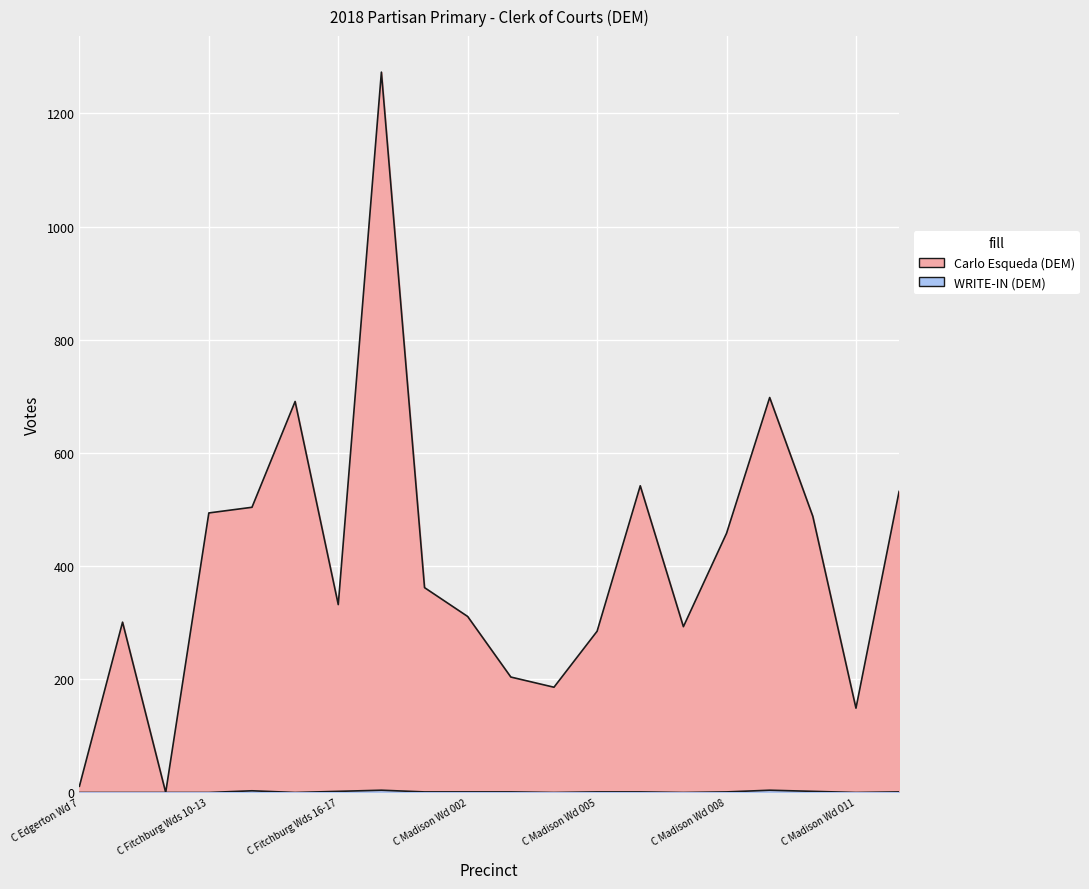

Is the value of Carlo Esqueda (DEM) at C Madison Wd 003 greater than the value of WRITE-IN (DEM) at C Madison Wd 008?

Yes